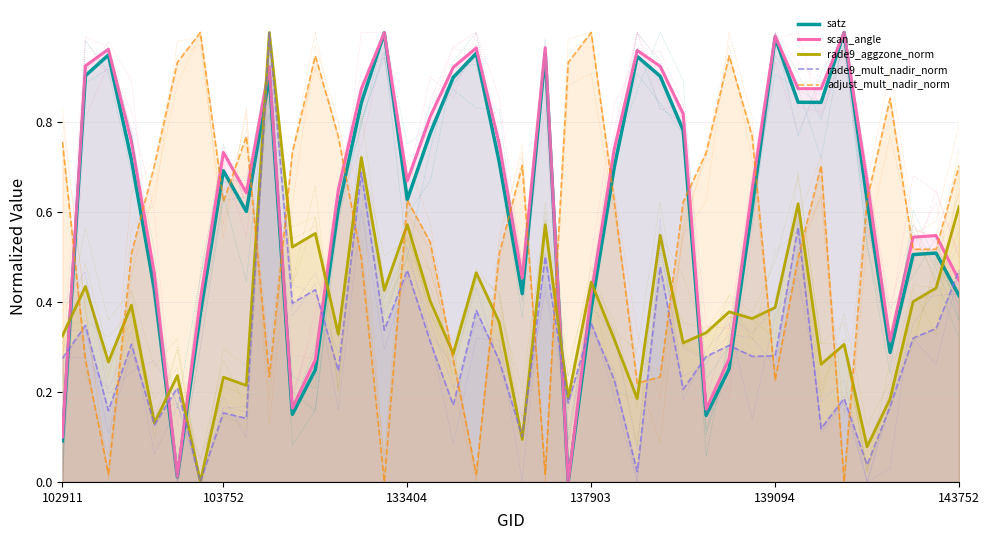

Rank the series at 13 from highest to lowest value.

scan_angle, satz, rade9_aggzone_norm, rade9_mult_nadir_norm, adjust_mult_nadir_norm